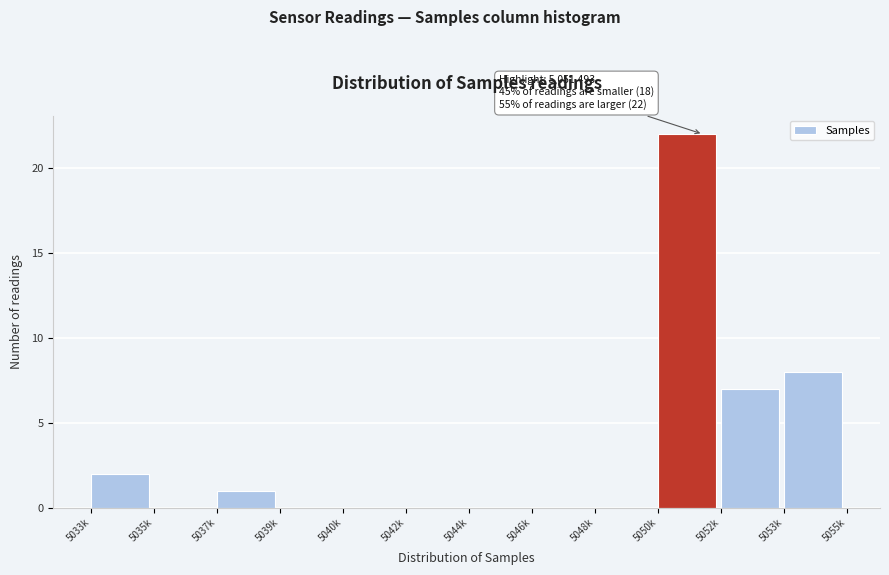

Reading left to right, transcribe all the data shown in this chart.

5033k=2	5035k=0	5037k=1	5039k=0	5040k=0	5042k=0	5044k=0	5046k=0	5048k=0	5050k=22	5052k=7	5053k=8